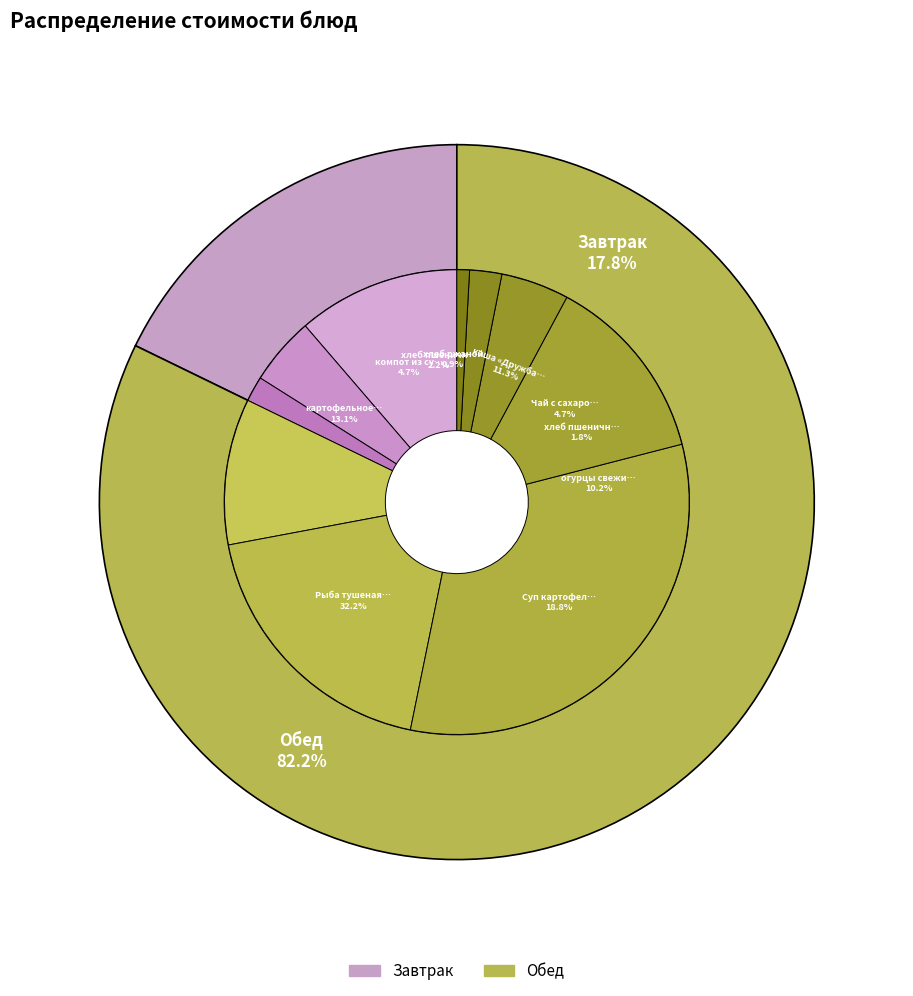

Which slice is the smallest?

хлеб ржаной